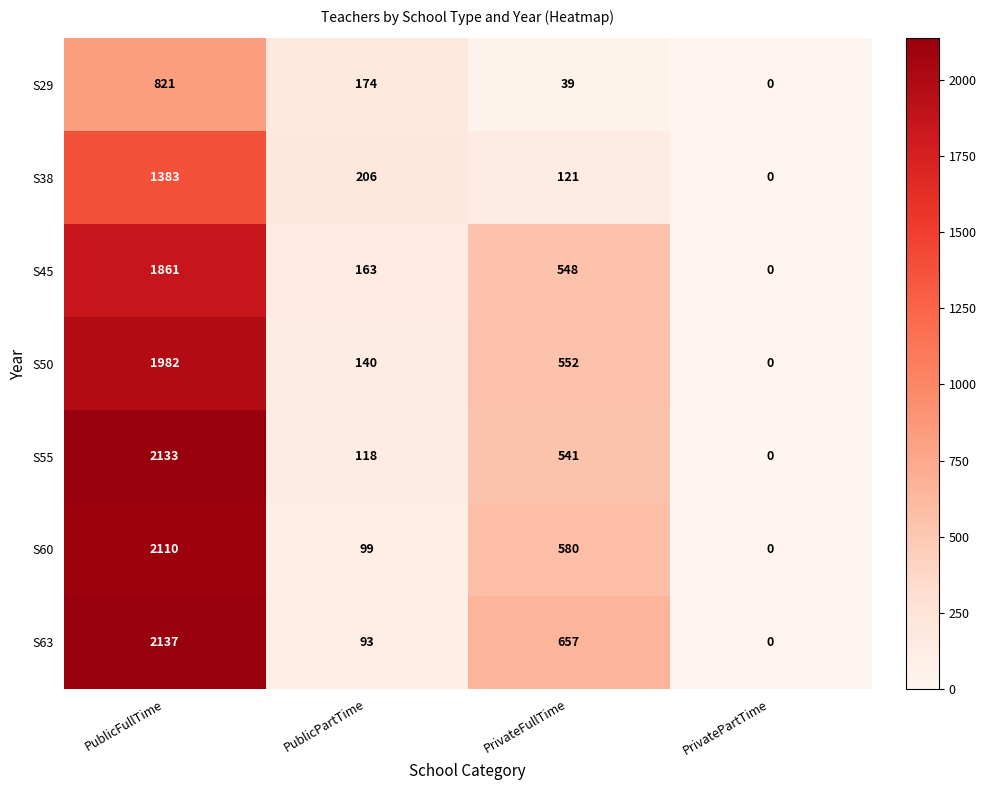

At how many categories does at least one series exceed 1981?

1